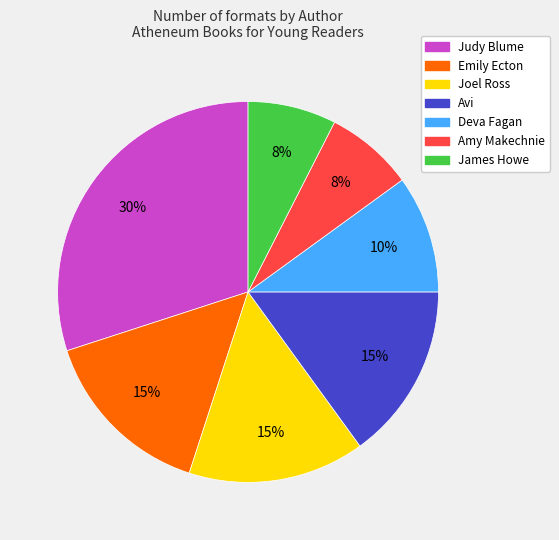

The Avi slice represents 29% of the pie. True or false?

False